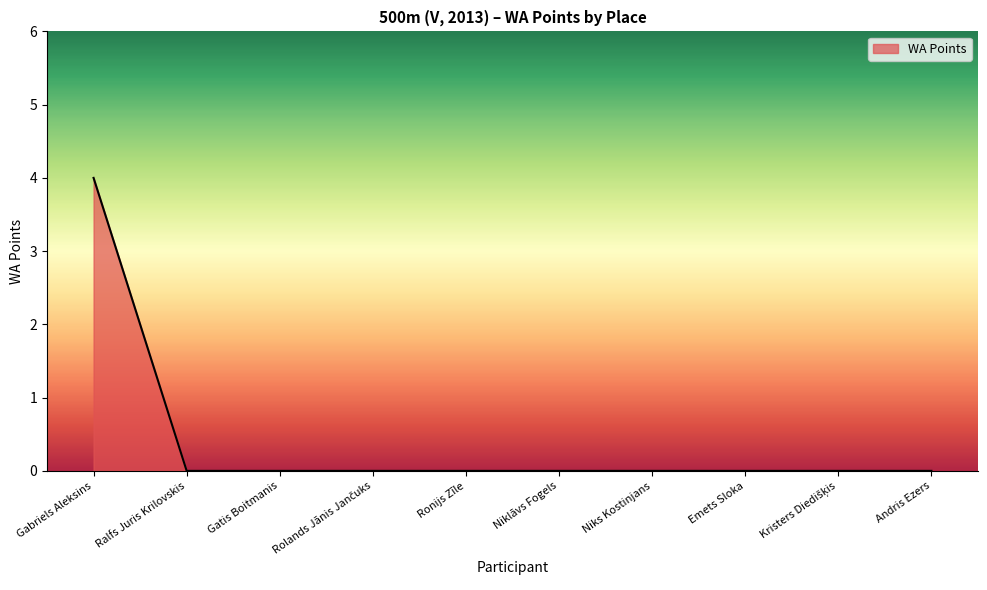

What position from the right is Emets Sloka?

3